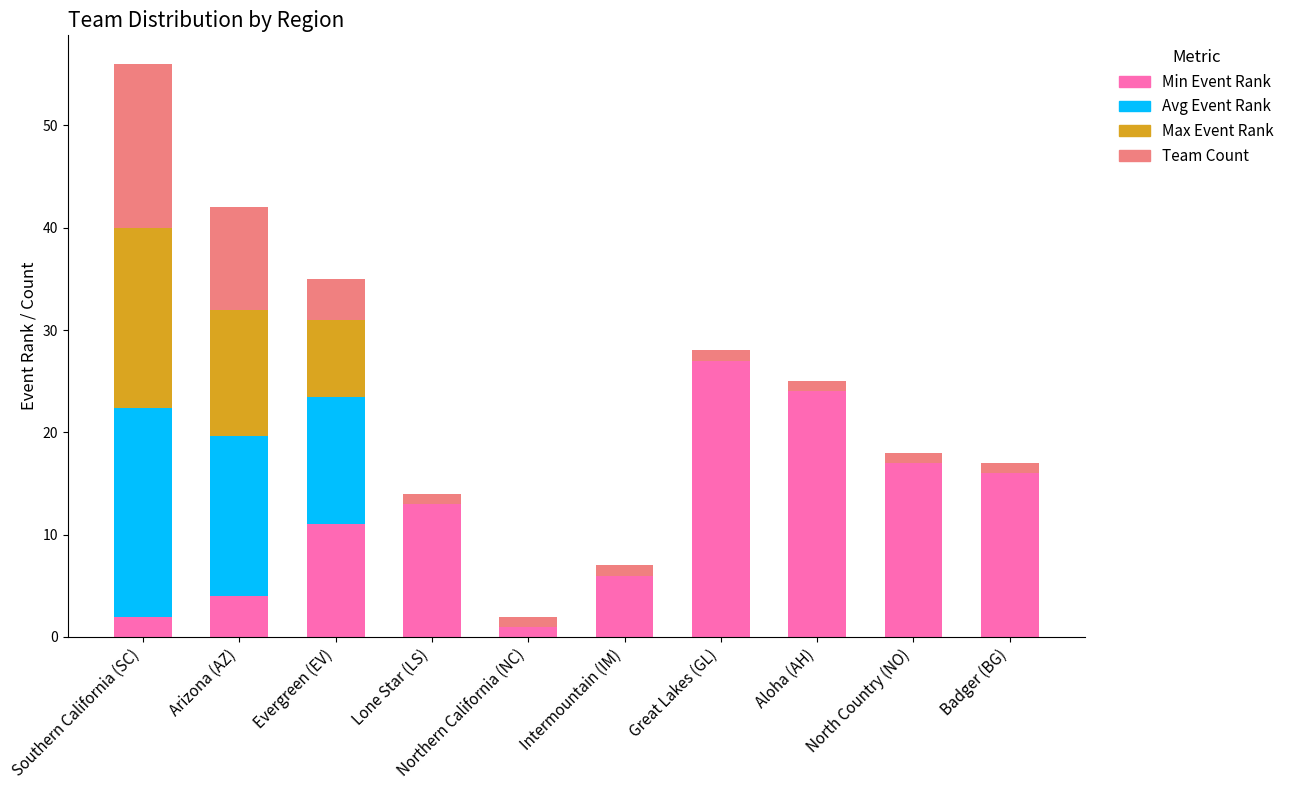

What is the maximum value for Min Event Rank?

27.0